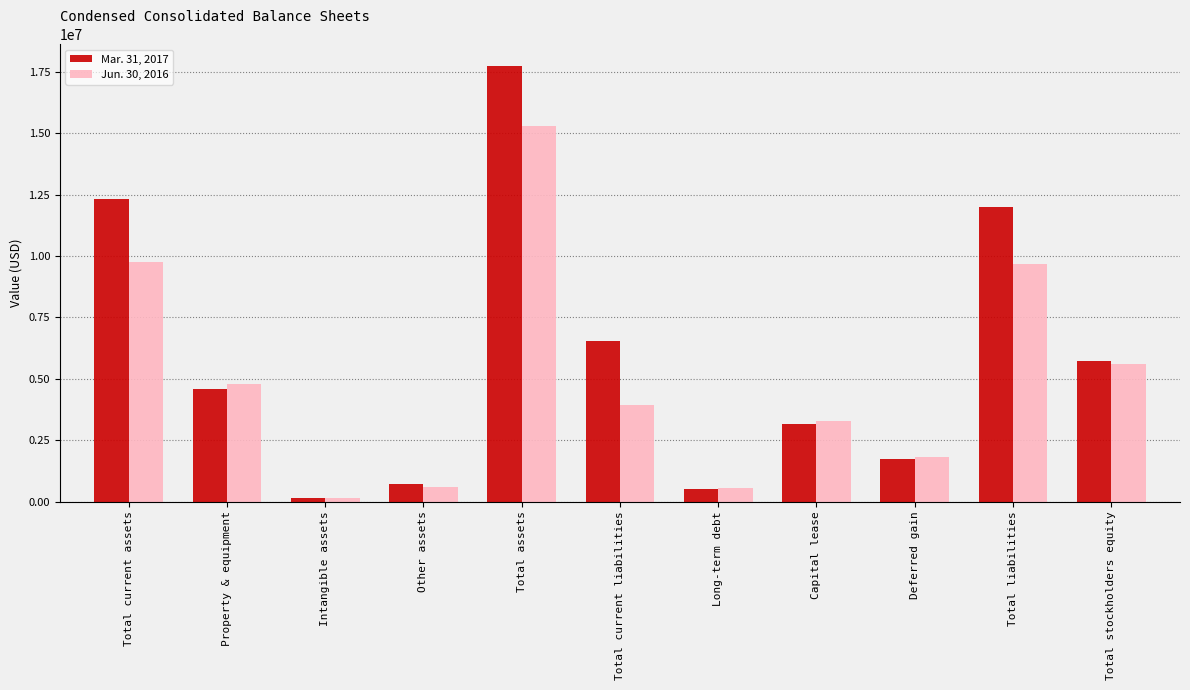

What is the value of the Jun. 30, 2016 bar at the 8th from the left?

3281547